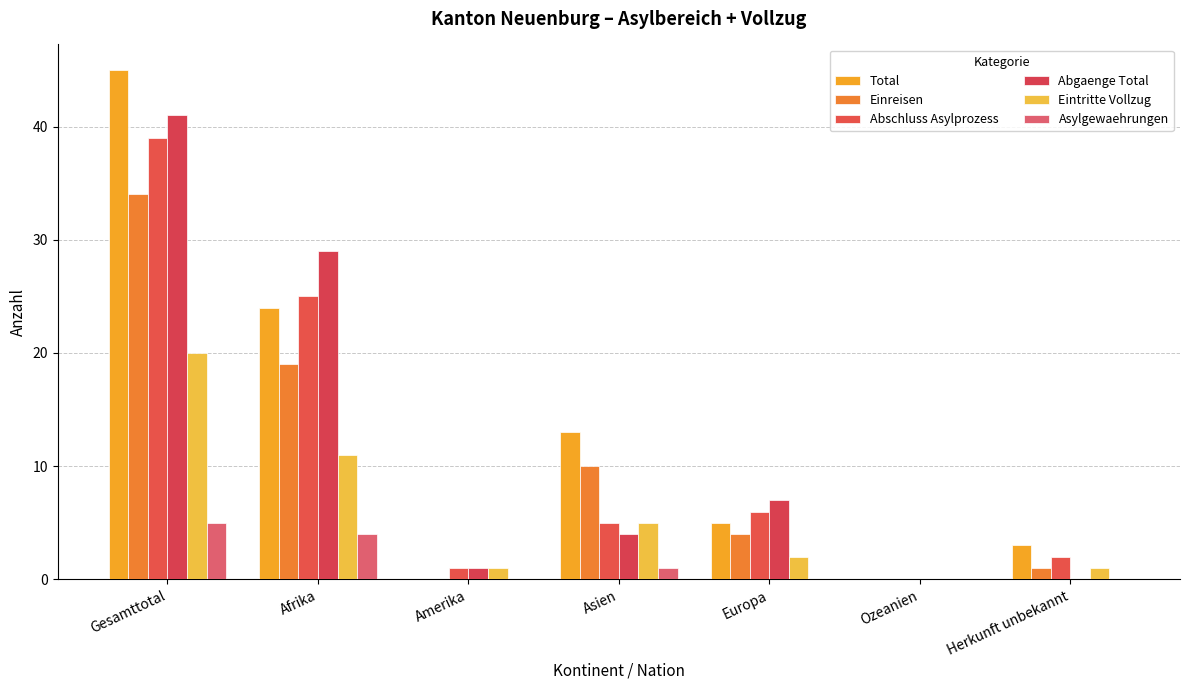

What is the average value of the Asylgewaehrungen series?

1